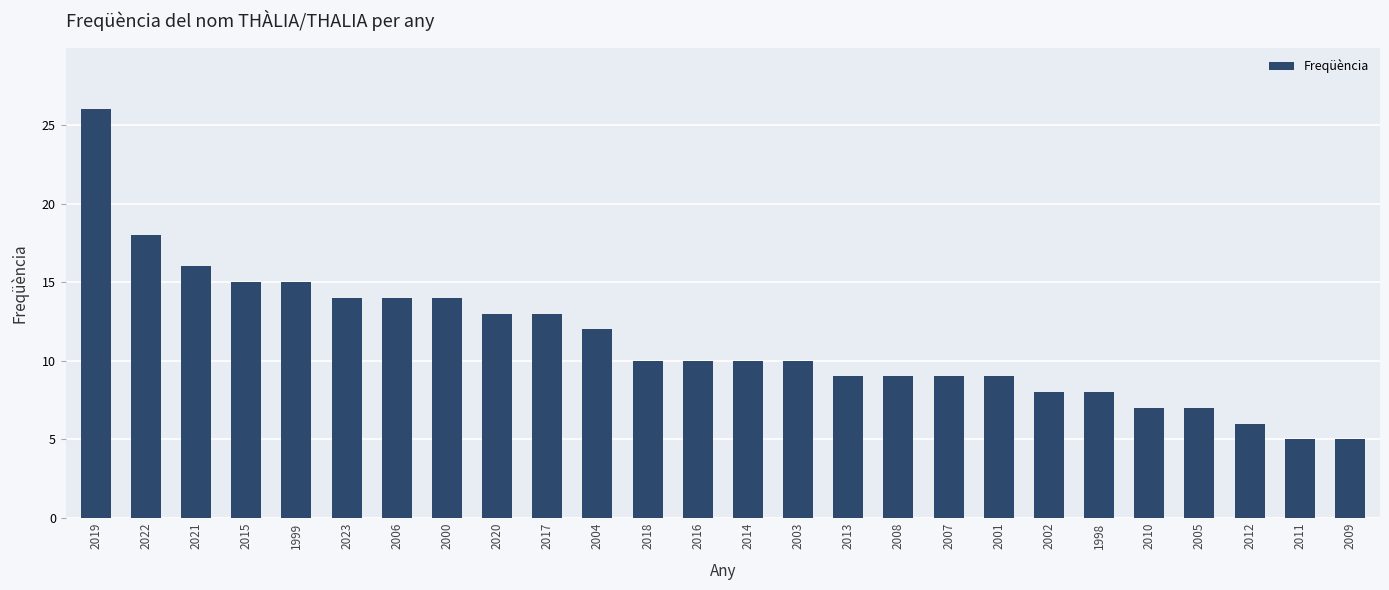

What is the average value?

11